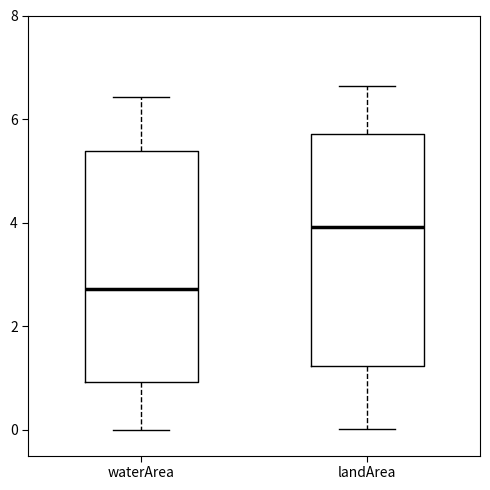

Reading left to right, read every box against the y-axis: the position of its median line, the range the box covers, and the ends of its whiskers. The values are not printed on the chart, so give them approximately, as read against the axis.

waterArea: median 2.8, box 1.0 to 5.4, whiskers 0.0 to 6.4
landArea: median 4.0, box 1.2 to 5.8, whiskers 0.0 to 6.6